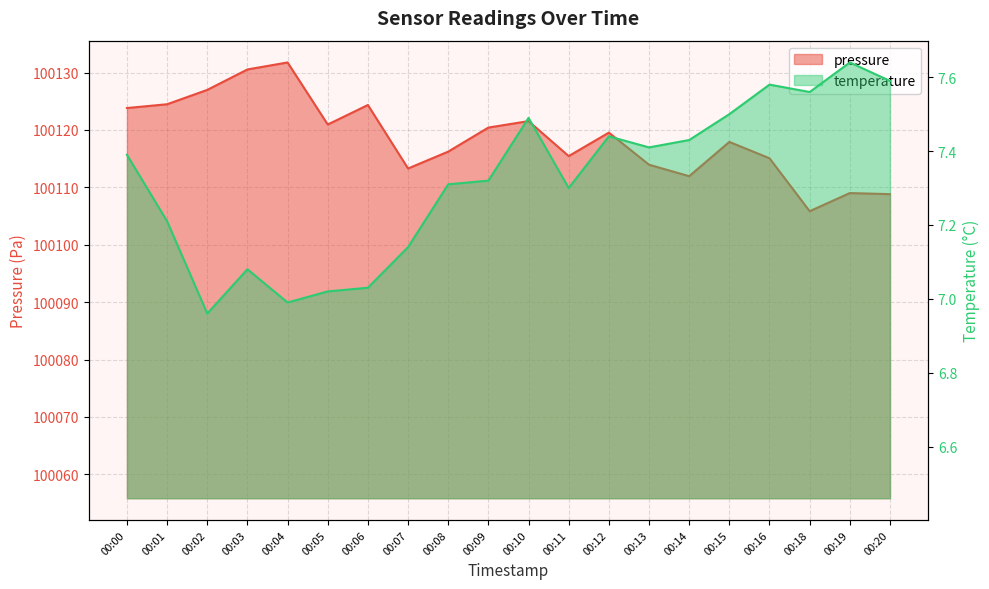

What are all the series names shown in the legend?

pressure, temperature